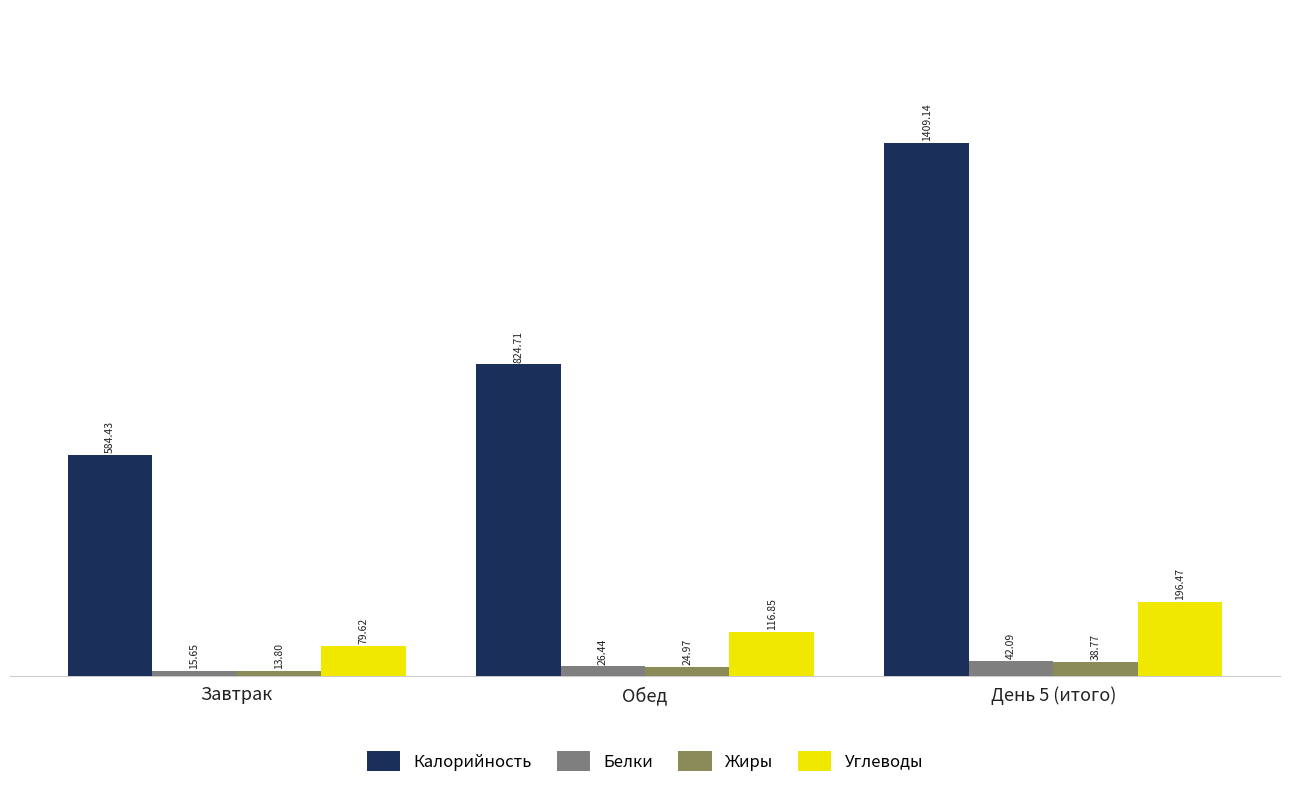

What is the sum of all Жиры values?

77.5